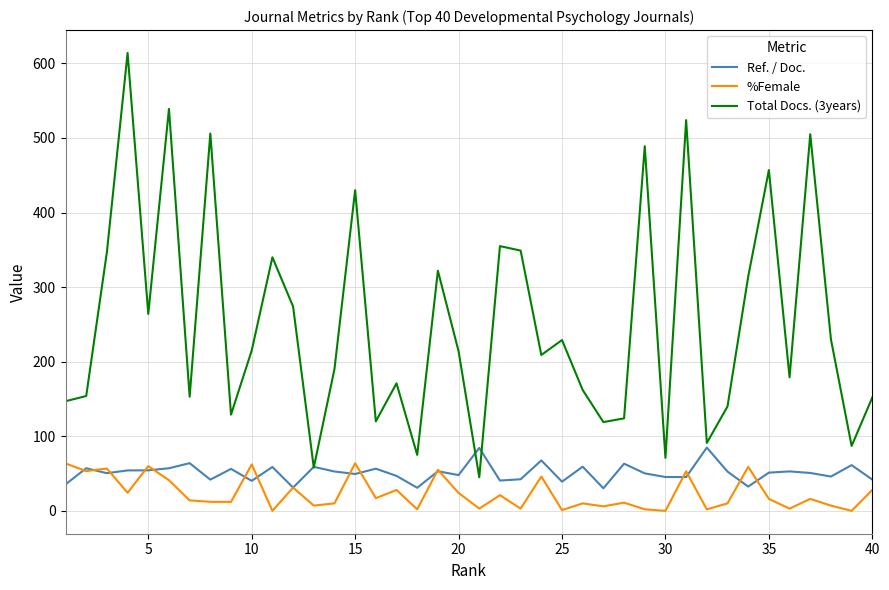

Is this an area chart (filled region under the line)?

No